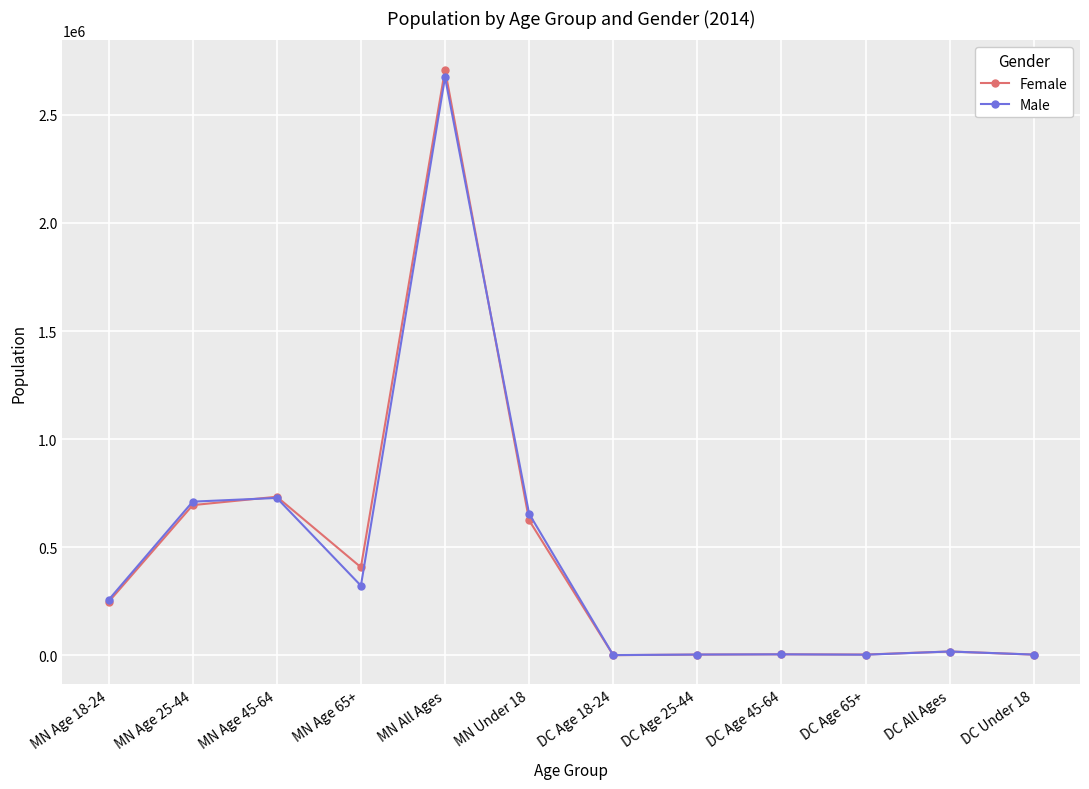

What is the lowest value of the Male series?

1584